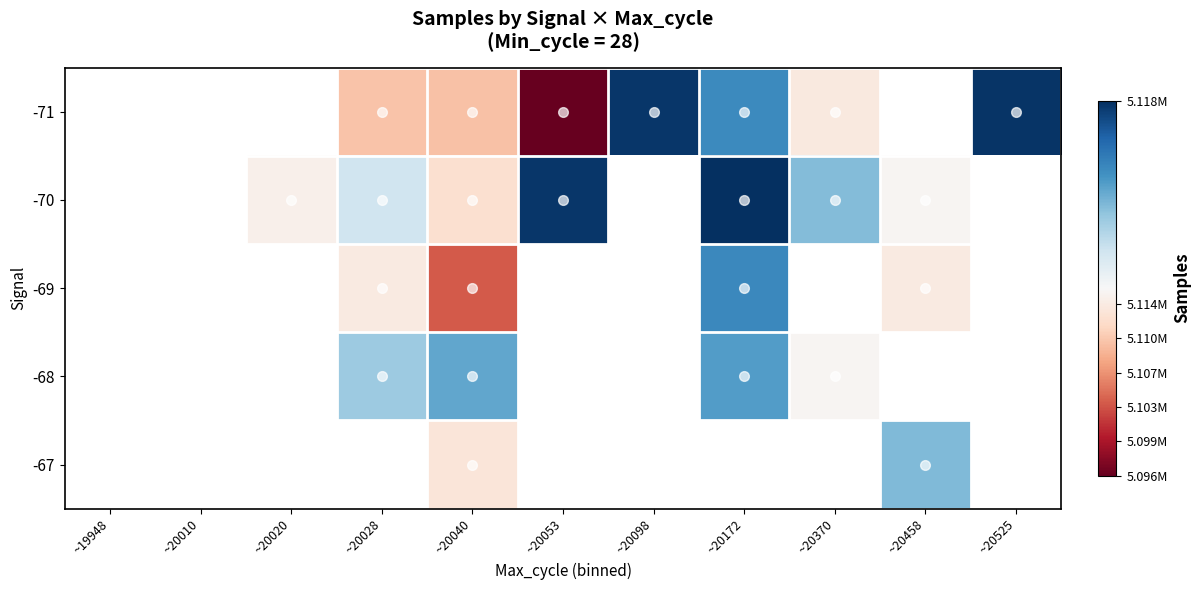

Between ~20010 and ~20020, which is larger?

~20020